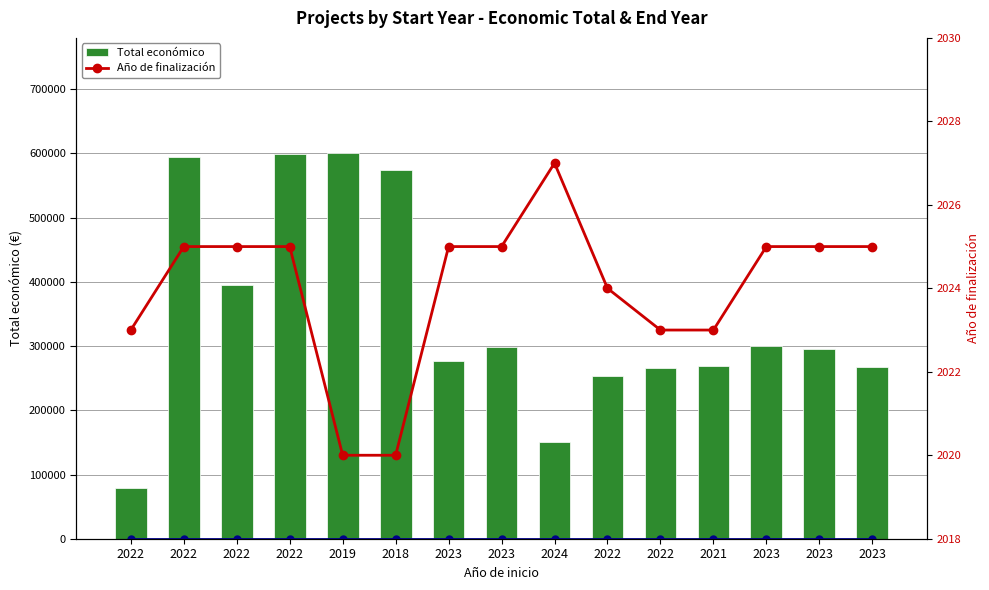

Are the bars horizontal?

No